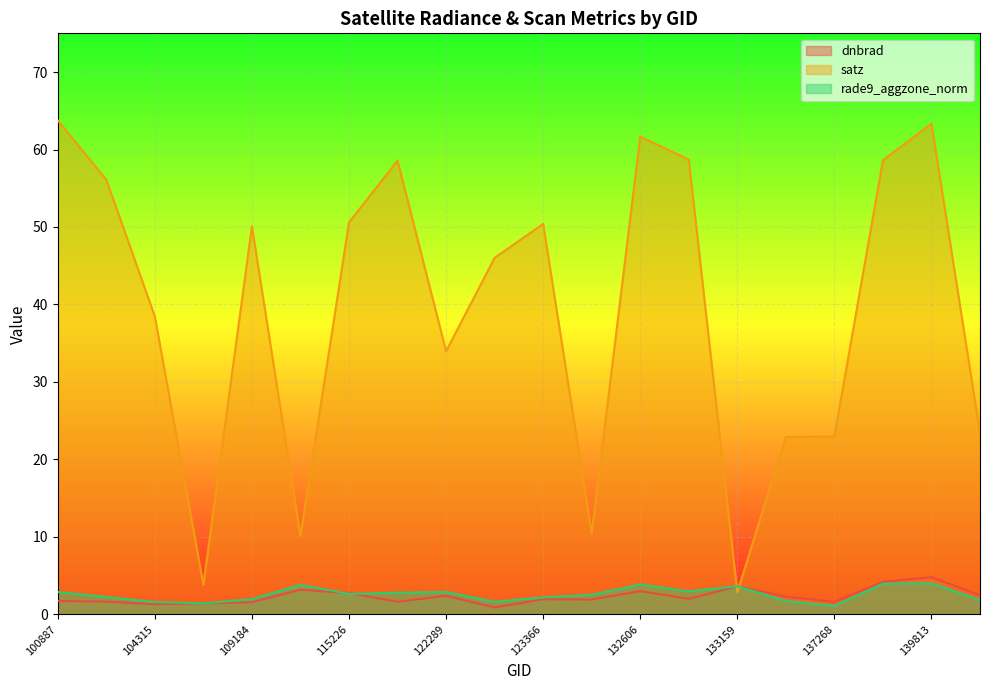

True or false: satz and dnbrad intersect in this chart.

True